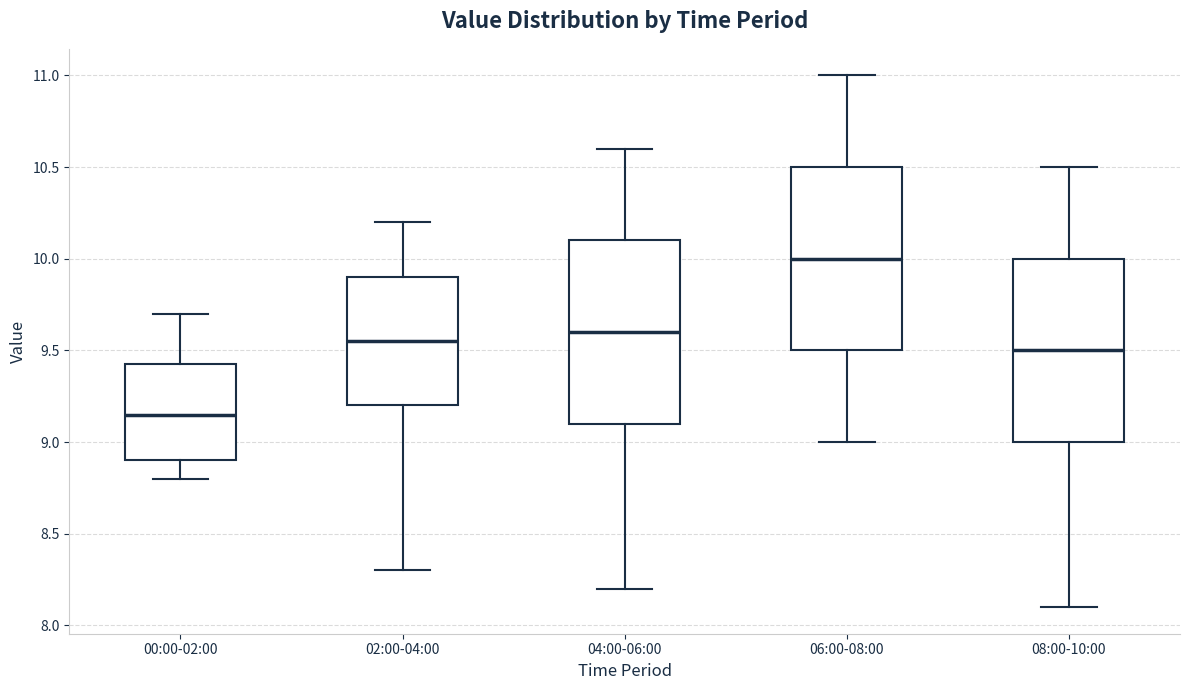

Where is the upper edge of the box for 02:00-04:00 on the y-axis? The values are not printed on the chart, so give them approximately, as read against the axis.

9.90